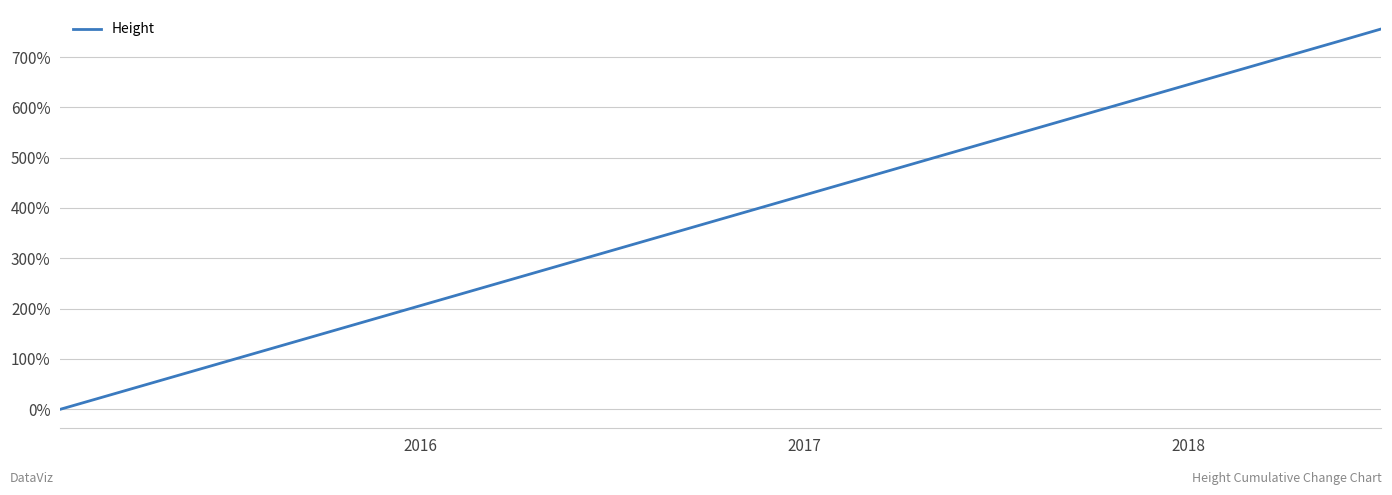

Does the chart display data point markers on the line(s)?

No